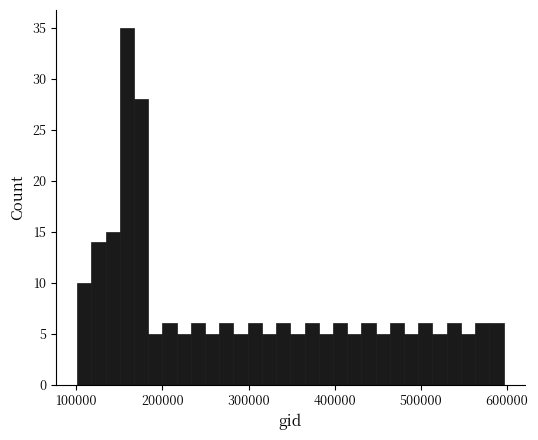

Around what value on the x-axis is the tallest bar? Give the approximate position of its centre, as read against the axis.

160000